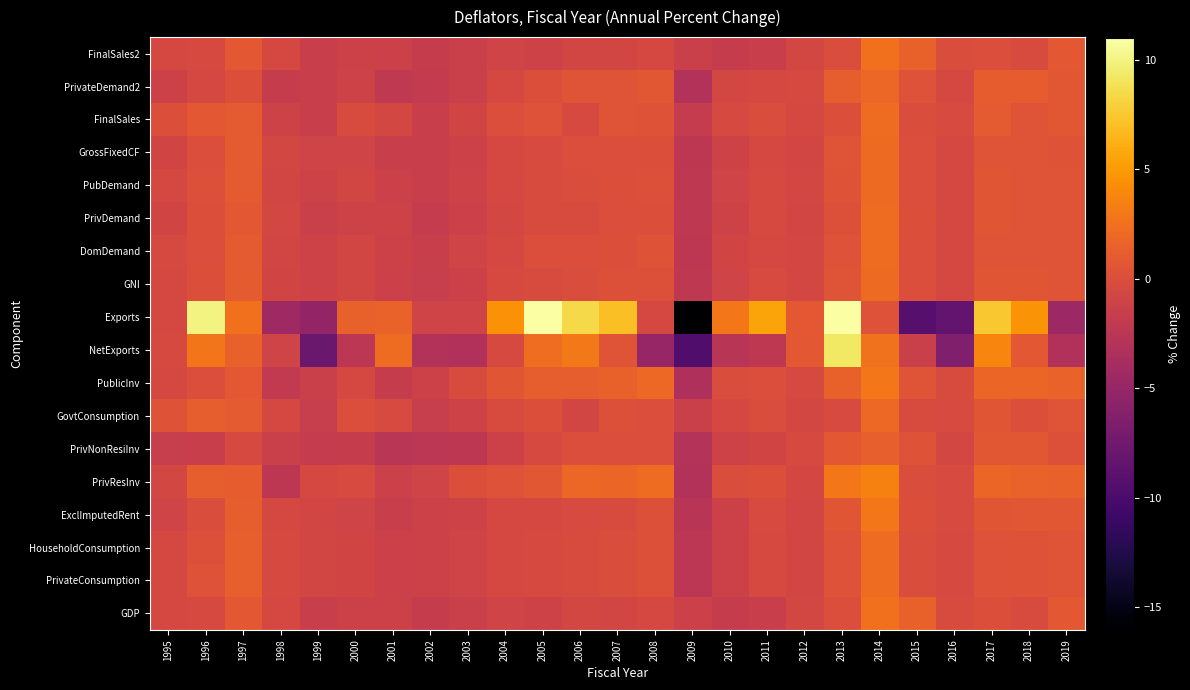

True or false: Exports has a value of 0.4 at 2014.

False